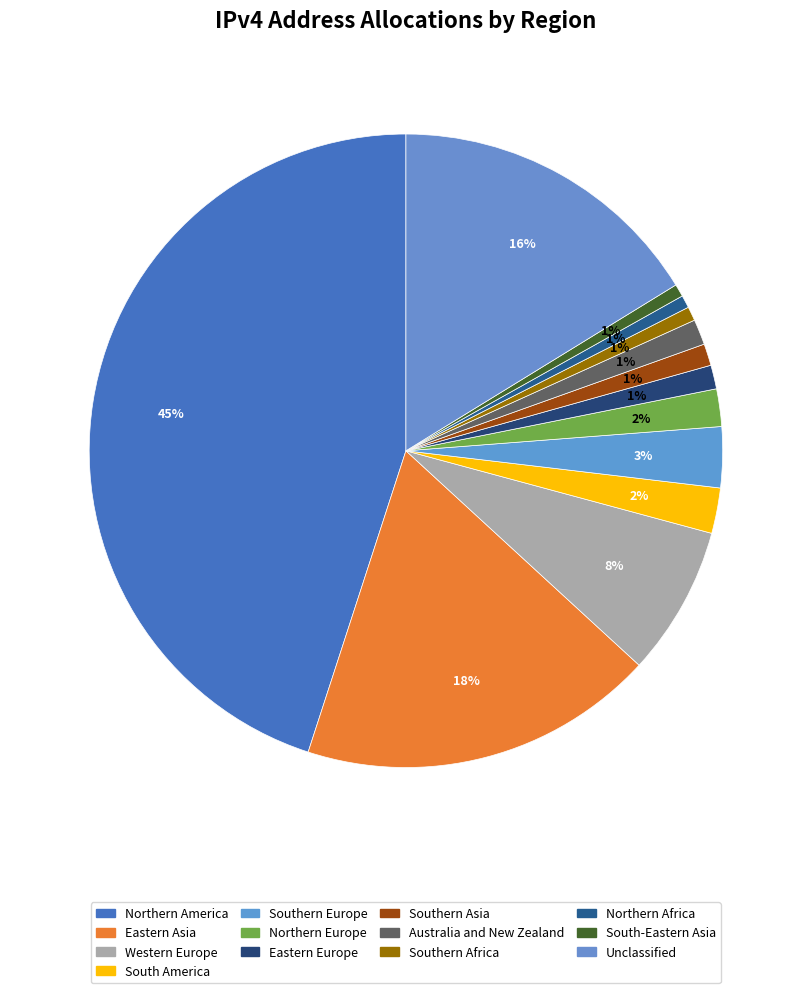

The Northern America slice represents 34% of the pie. True or false?

False